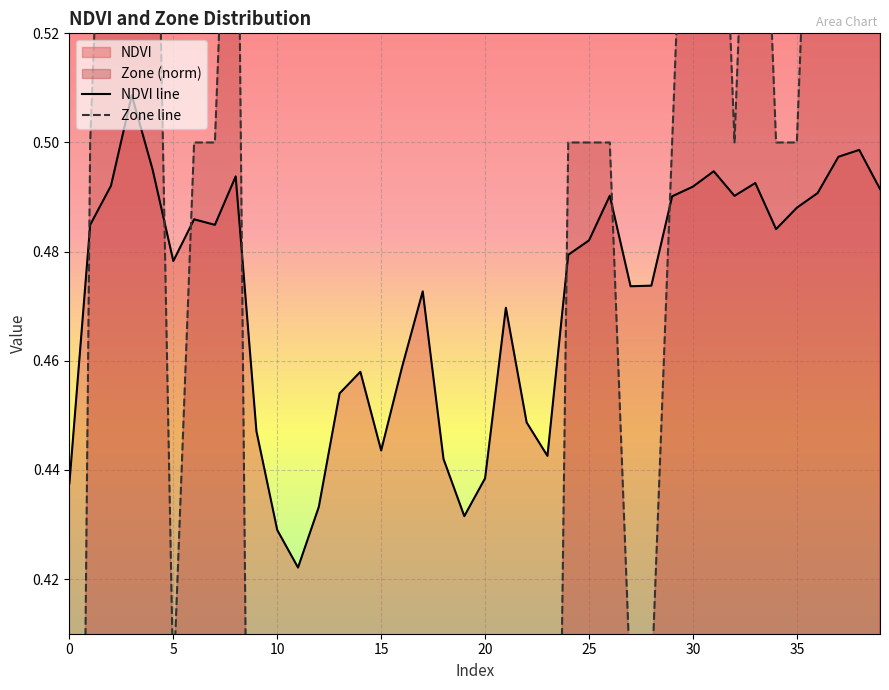

What is the approximate value of Zone line at 22?

0.2